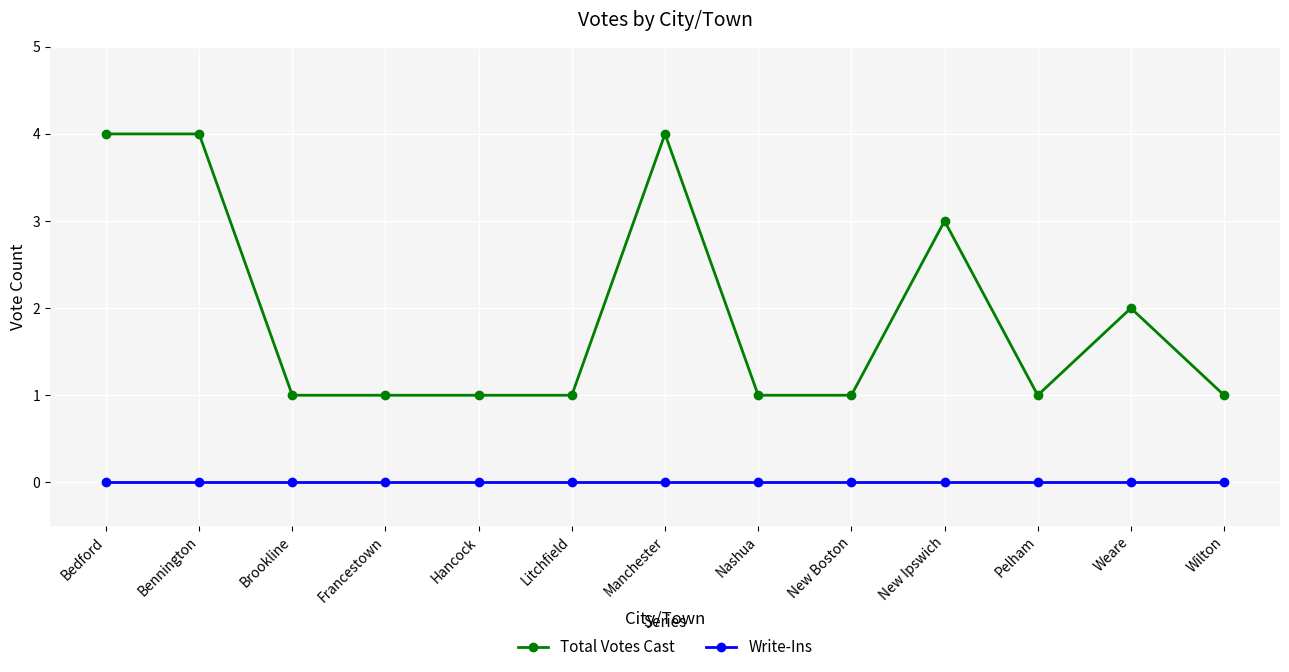

Reading right to left, what are all the values shown in this chart?

Total Votes Cast: Wilton=1	Weare=2	Pelham=1	New Ipswich=3	New Boston=1	Nashua=1	Manchester=4	Litchfield=1	Hancock=1	Francestown=1	Brookline=1	Bennington=4	Bedford=4
Write-Ins: Wilton=0	Weare=0	Pelham=0	New Ipswich=0	New Boston=0	Nashua=0	Manchester=0	Litchfield=0	Hancock=0	Francestown=0	Brookline=0	Bennington=0	Bedford=0